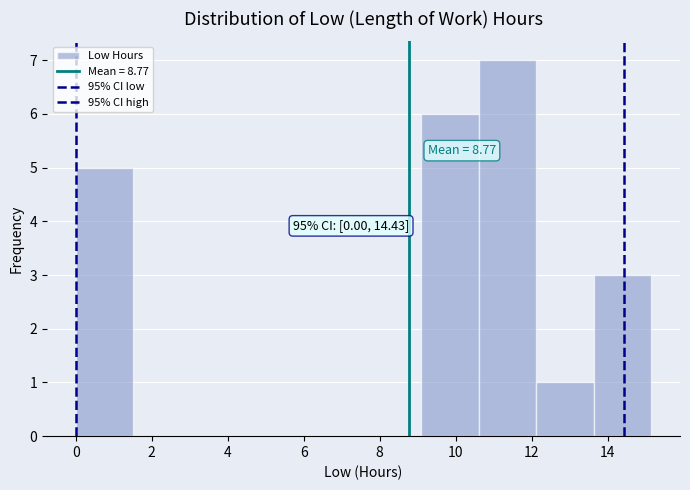

Over which range of the x-axis is the bar tallest?

10.6 to 12.2